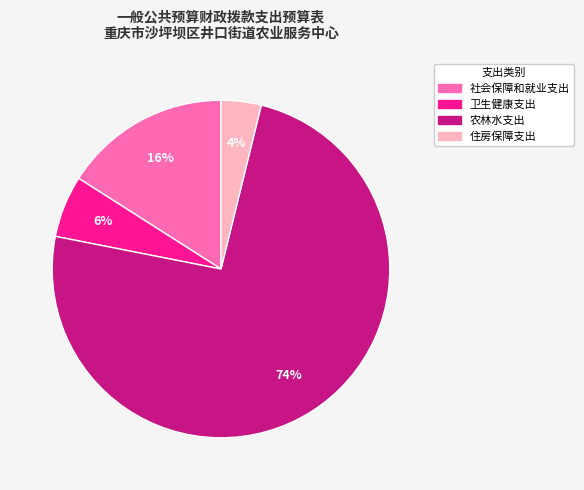

What is the smallest slice in the pie chart?

住房保障支出